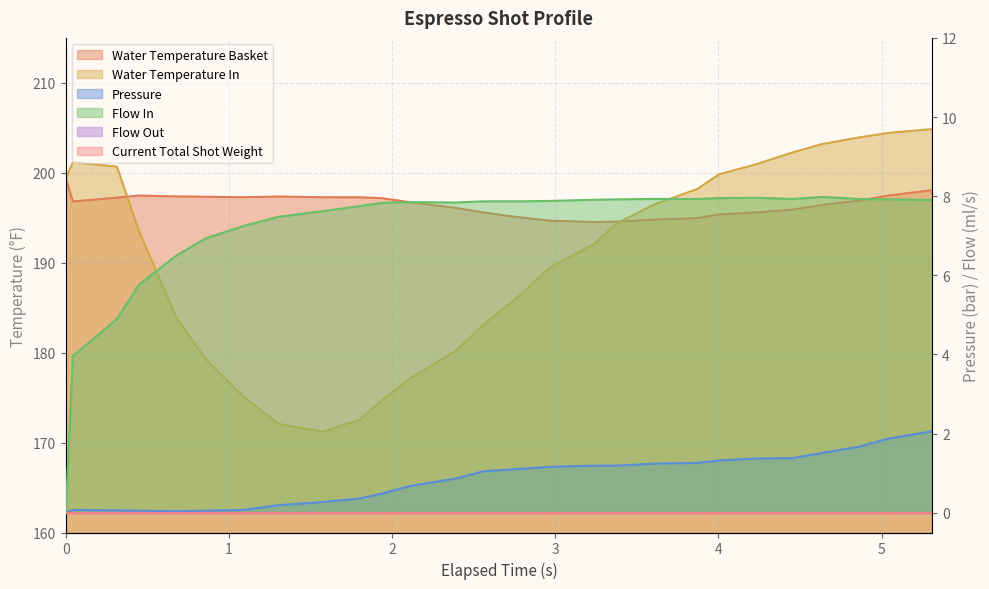

In flow_in, how many points are lower than both neighbors (excluding endpoints)?

2